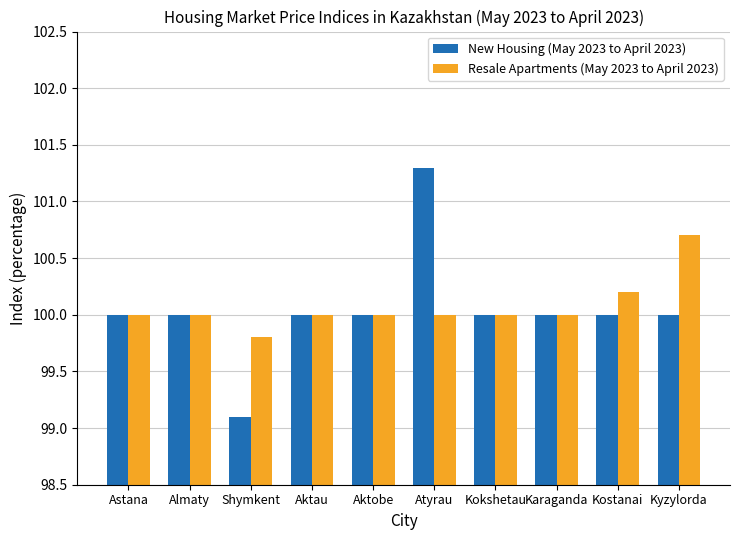

What is the difference between the New Housing (May 2023 to April 2023) values at Shymkent and Atyrau?

2.2